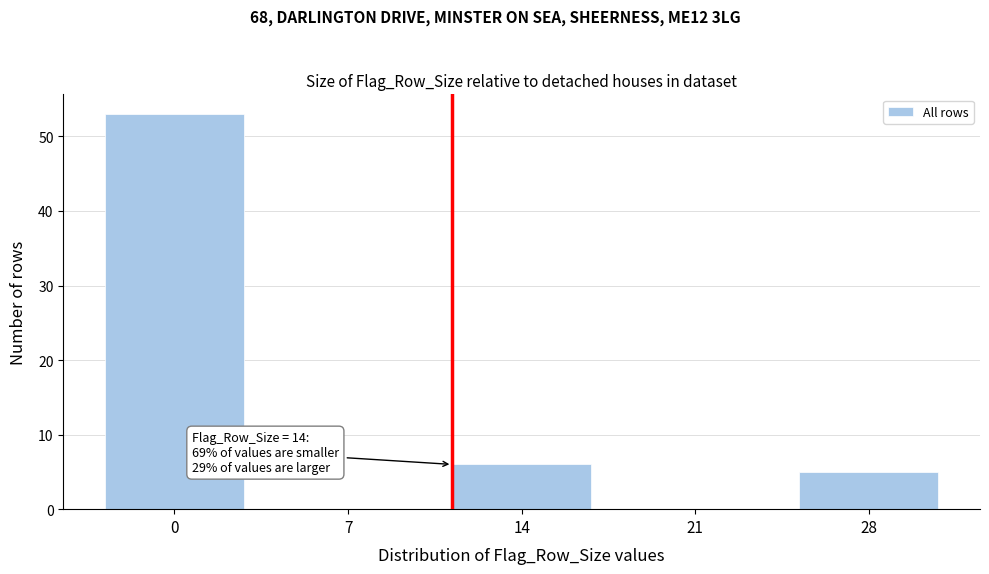

Reading right to left, transcribe all the data shown in this chart.

28=5	21=0	14=6	7=0	0=53